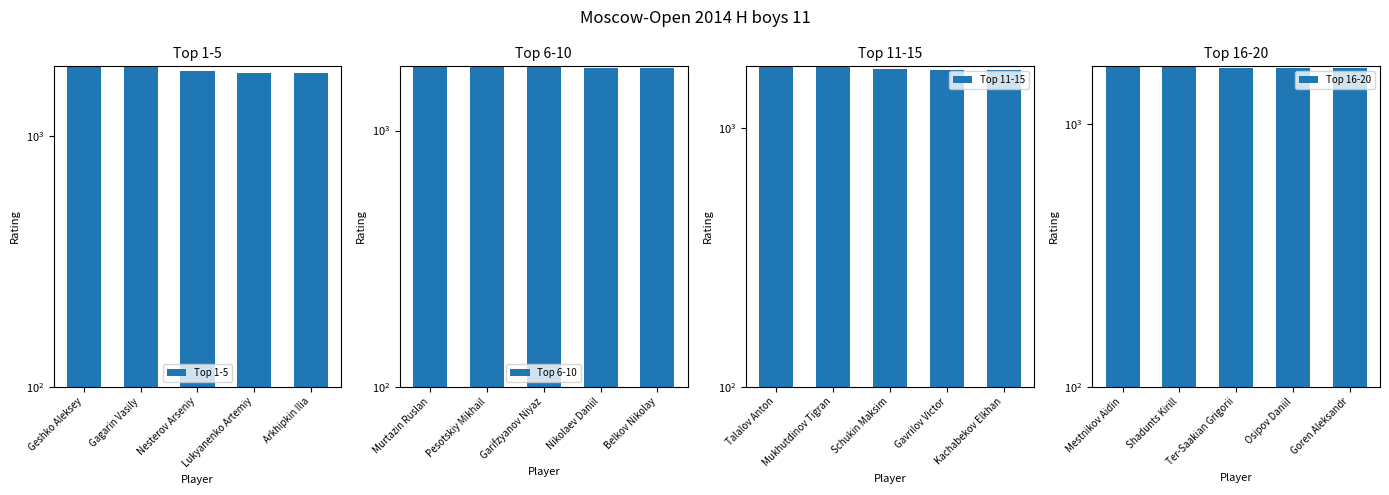

Which series has the largest total across all categories?

Top 1-5